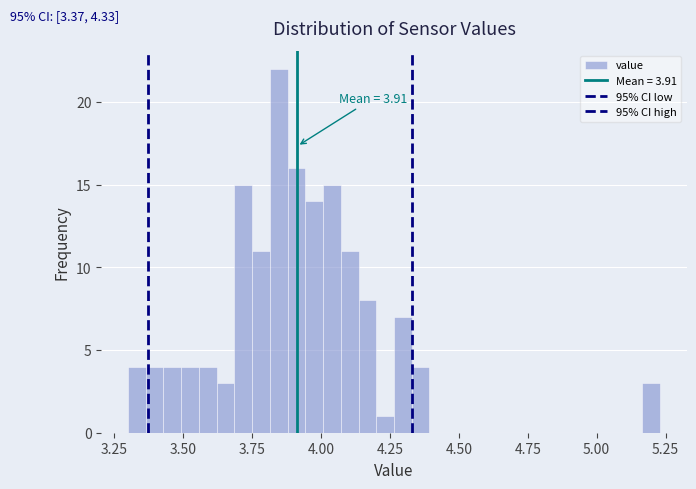

Read against the x-axis, roughly where is the centre of the tallest bar?

3.85